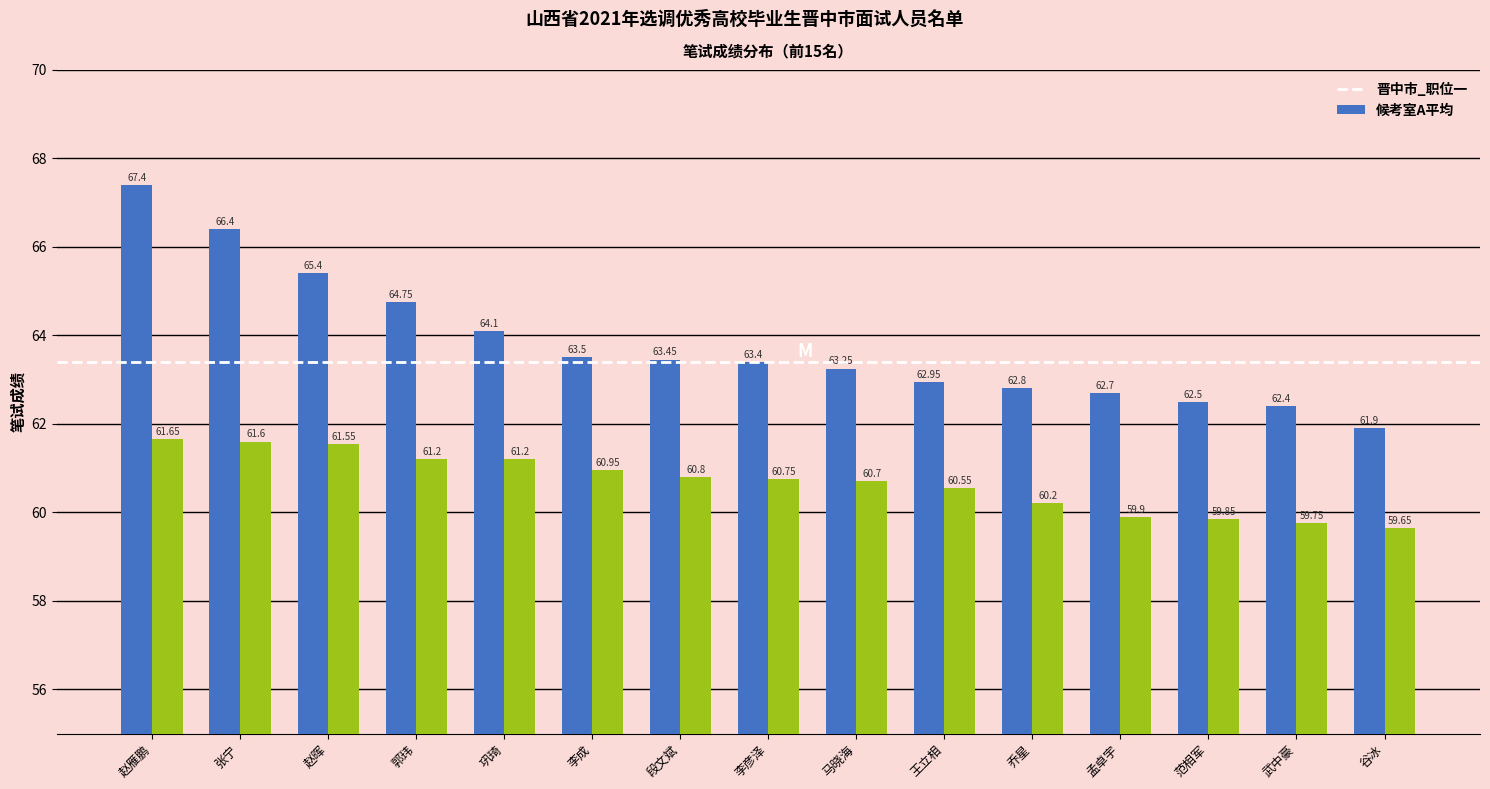

What is the label of the 4th bar from the right?

孟卓宇